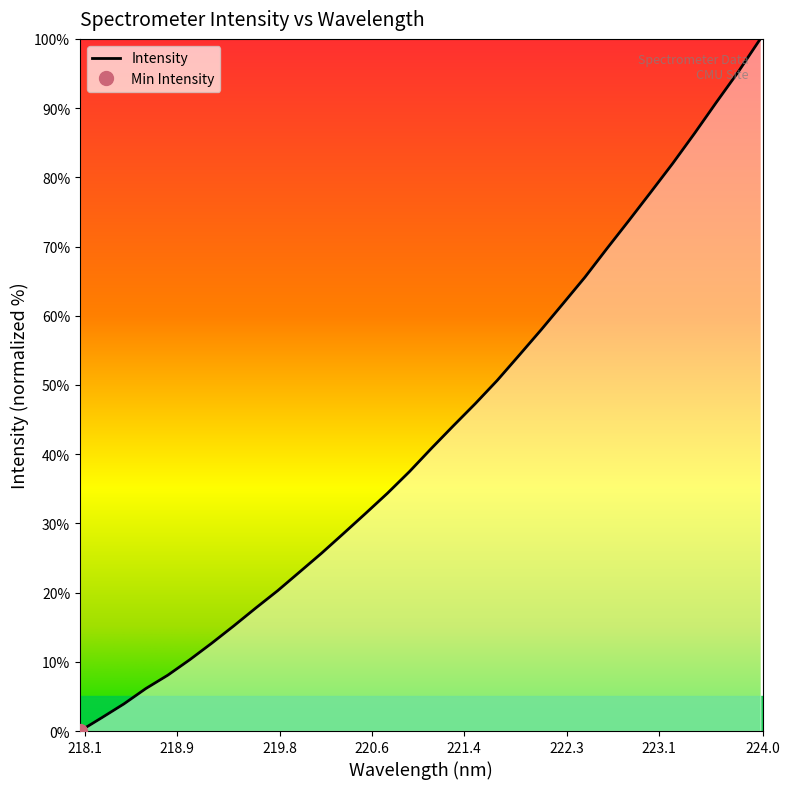

How many lines are shown in the chart?

1